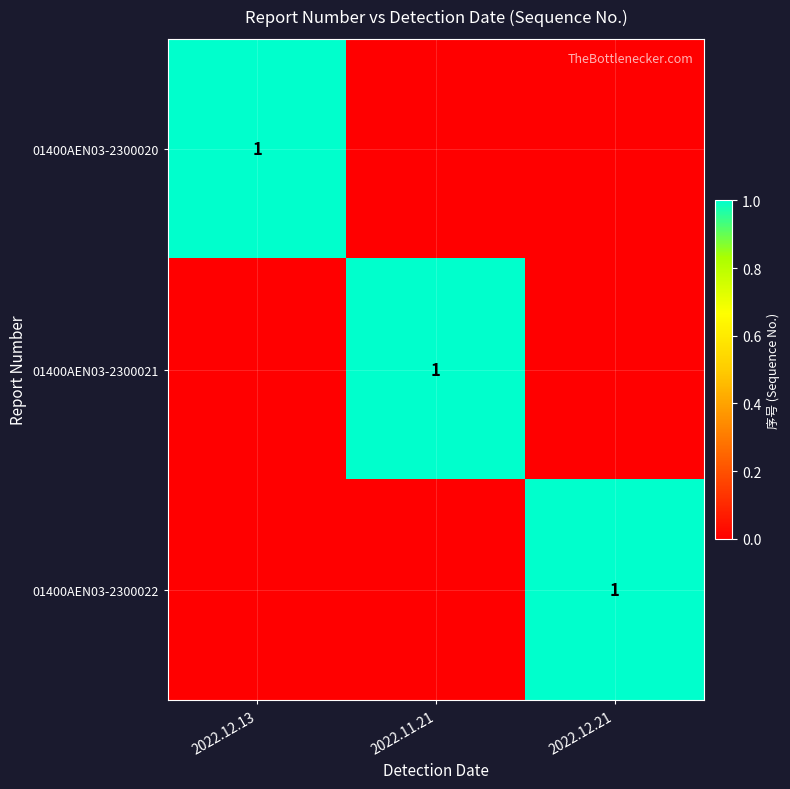

How many data points does each series have?

3